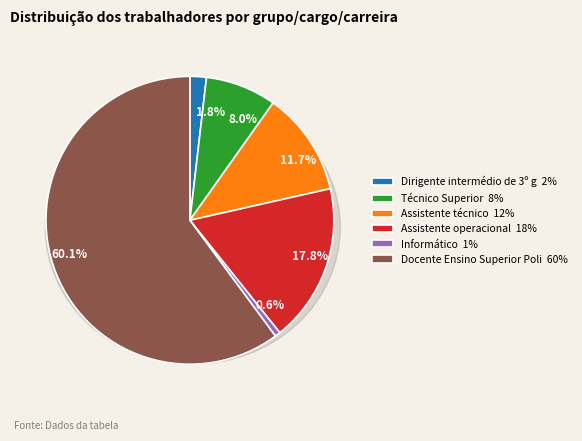

Which slice represents more than half of the pie?

Docente Ensino Superior Politécnico